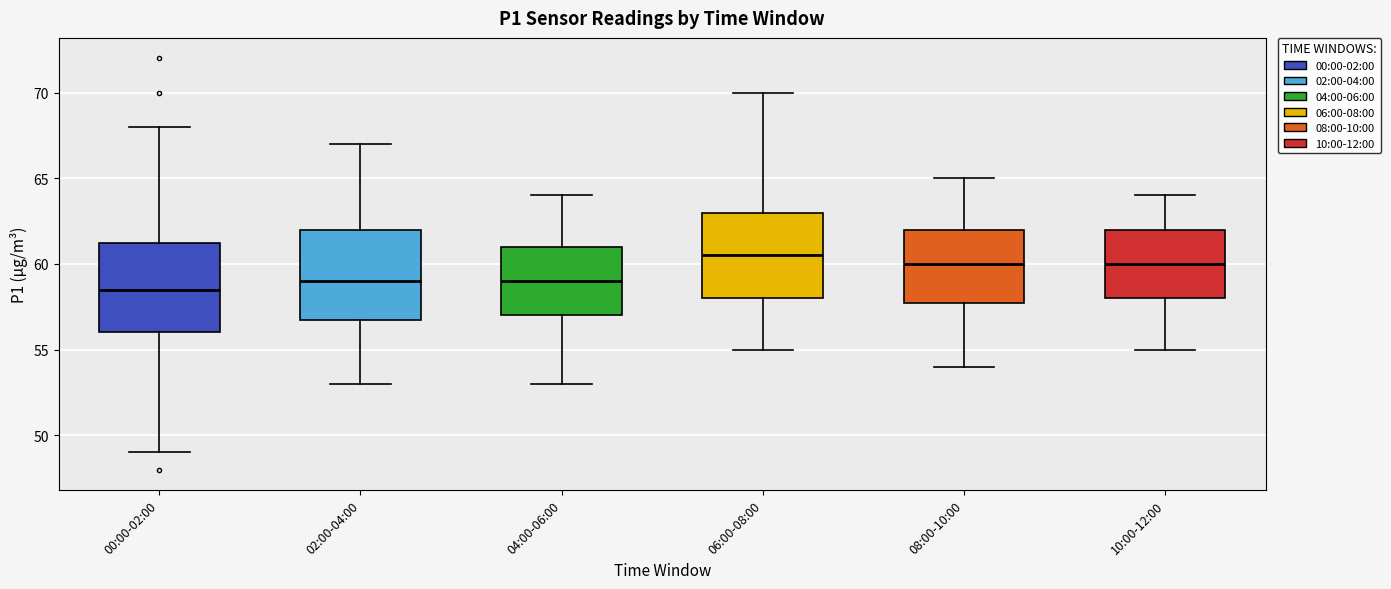

Which box has the lowest median line?

00:00-02:00